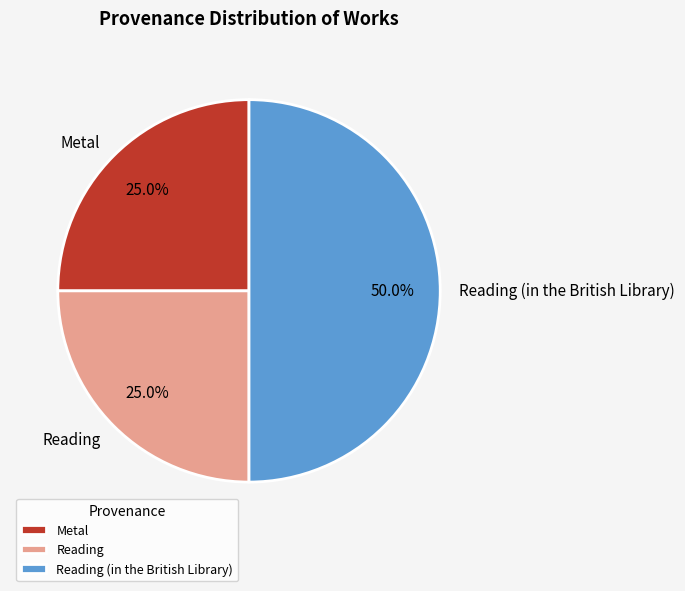

What is the ratio of the value at Reading to the value at Metal?

1.0